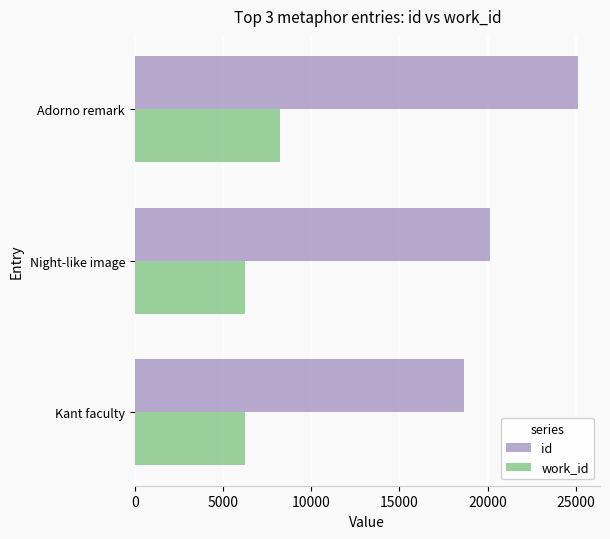

What is the spread (max minus min) of values at Adorno remark?

16866